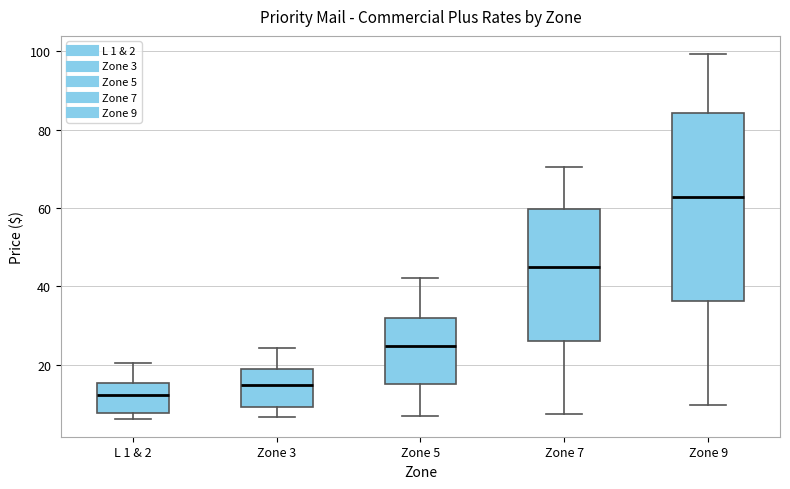

Where does the median line of the box for Zone 9 sit on the y-axis? The values are not printed on the chart, so give them approximately, as read against the axis.

62